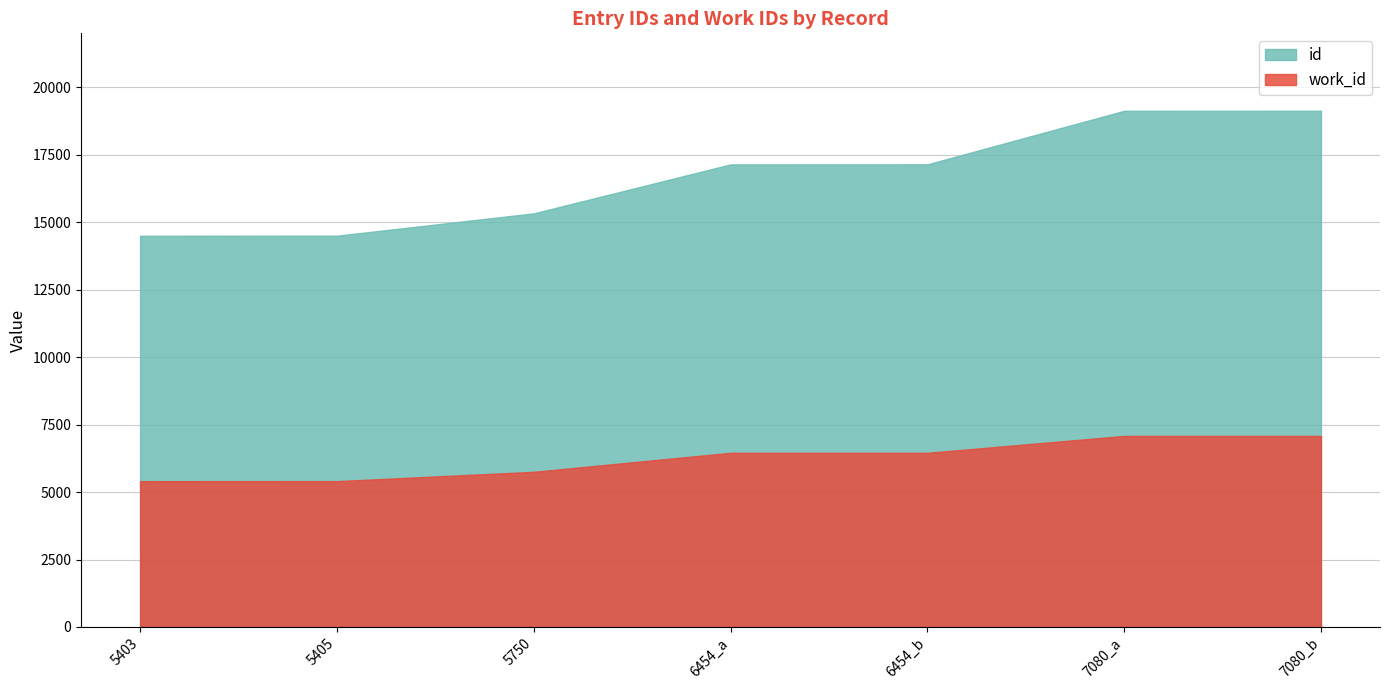

Reading left to right, extract all data points from this chart.

id: 5403=14497	5405=14500	5750=15328	6454_a=17143	6454_b=17144	7080_a=19129	7080_b=19130
work_id: 5403=5403	5405=5405	5750=5750	6454_a=6454	6454_b=6454	7080_a=7080	7080_b=7080